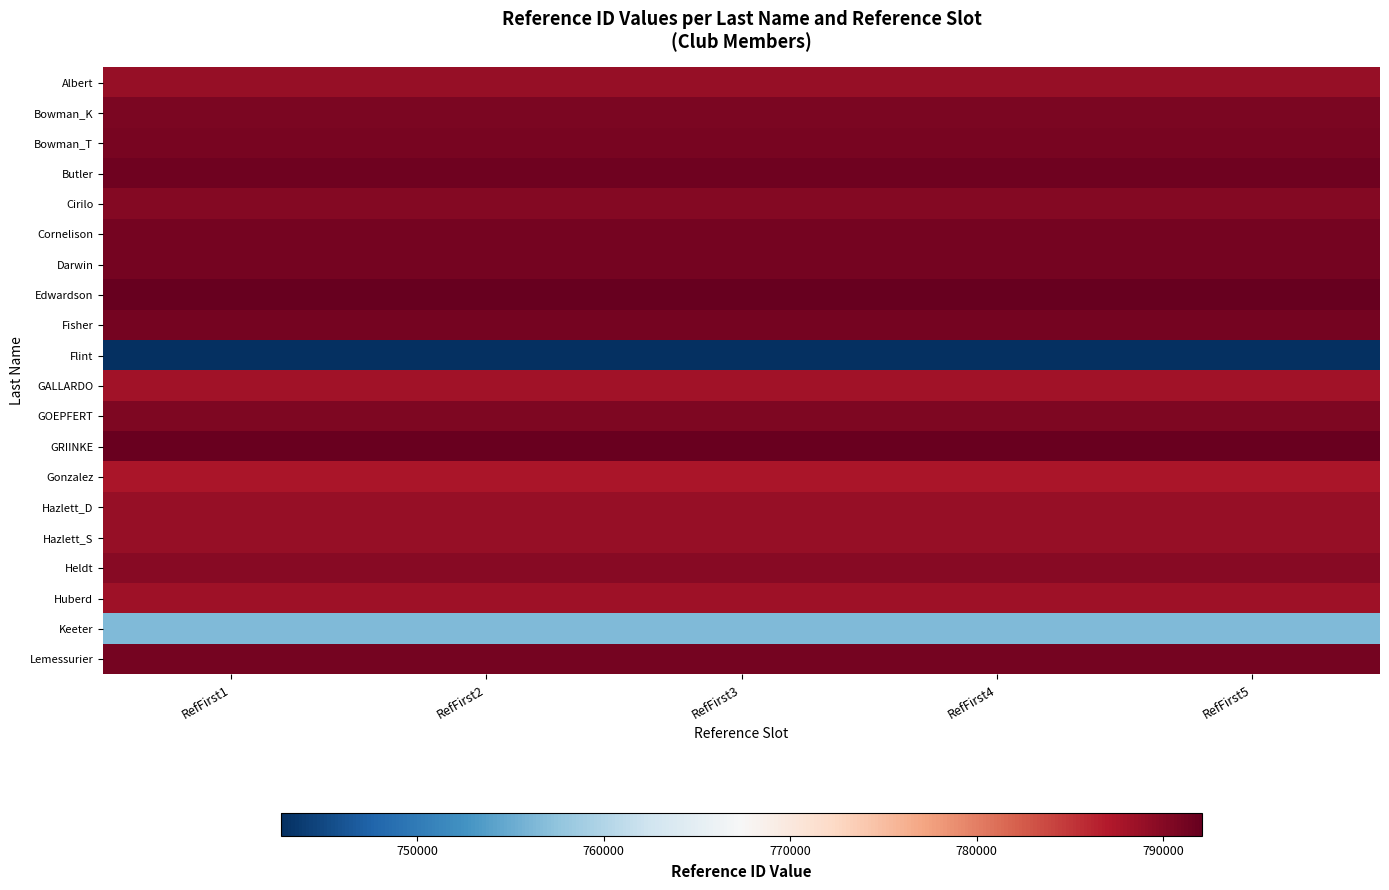

Reading left to right, extract all data points from this chart.

Albert: RefFirst1=788986	RefFirst2=788986	RefFirst3=788986	RefFirst4=788986	RefFirst5=788986
Bowman_K: RefFirst1=790735	RefFirst2=790735	RefFirst3=790735	RefFirst4=790735	RefFirst5=790735
Bowman_T: RefFirst1=790894	RefFirst2=790894	RefFirst3=790894	RefFirst4=790894	RefFirst5=790894
Butler: RefFirst1=791344	RefFirst2=791344	RefFirst3=791344	RefFirst4=791344	RefFirst5=791344
Cirilo: RefFirst1=790121	RefFirst2=790121	RefFirst3=790121	RefFirst4=790121	RefFirst5=790121
Cornelison: RefFirst1=791107	RefFirst2=791107	RefFirst3=791107	RefFirst4=791107	RefFirst5=791107
Darwin: RefFirst1=790991	RefFirst2=790991	RefFirst3=790991	RefFirst4=790991	RefFirst5=790991
Edwardson: RefFirst1=792102	RefFirst2=792102	RefFirst3=792102	RefFirst4=792102	RefFirst5=792102
Fisher: RefFirst1=790962	RefFirst2=790962	RefFirst3=790962	RefFirst4=790962	RefFirst5=790962
Flint: RefFirst1=742665	RefFirst2=742665	RefFirst3=742665	RefFirst4=742665	RefFirst5=742665
GALLARDO: RefFirst1=788081	RefFirst2=788081	RefFirst3=788081	RefFirst4=788081	RefFirst5=788081
GOEPFERT: RefFirst1=790477	RefFirst2=790477	RefFirst3=790477	RefFirst4=790477	RefFirst5=790477
GRIINKE: RefFirst1=791739	RefFirst2=791739	RefFirst3=791739	RefFirst4=791739	RefFirst5=791739
Gonzalez: RefFirst1=787507	RefFirst2=787507	RefFirst3=787507	RefFirst4=787507	RefFirst5=787507
Hazlett_D: RefFirst1=788946	RefFirst2=788946	RefFirst3=788946	RefFirst4=788946	RefFirst5=788946
Hazlett_S: RefFirst1=788870	RefFirst2=788870	RefFirst3=788870	RefFirst4=788870	RefFirst5=788870
Heldt: RefFirst1=789905	RefFirst2=789905	RefFirst3=789905	RefFirst4=789905	RefFirst5=789905
Huberd: RefFirst1=788361	RefFirst2=788361	RefFirst3=788361	RefFirst4=788361	RefFirst5=788361
Keeter: RefFirst1=756549	RefFirst2=756549	RefFirst3=756549	RefFirst4=756549	RefFirst5=756549
Lemessurier: RefFirst1=791080	RefFirst2=791080	RefFirst3=791080	RefFirst4=791080	RefFirst5=791080